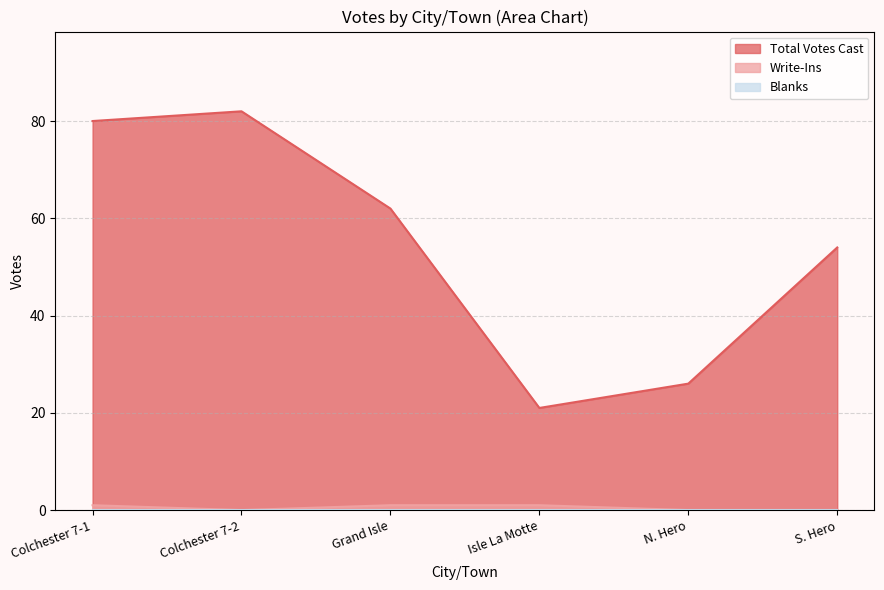

What is the lowest value of the Total Votes Cast series?

21